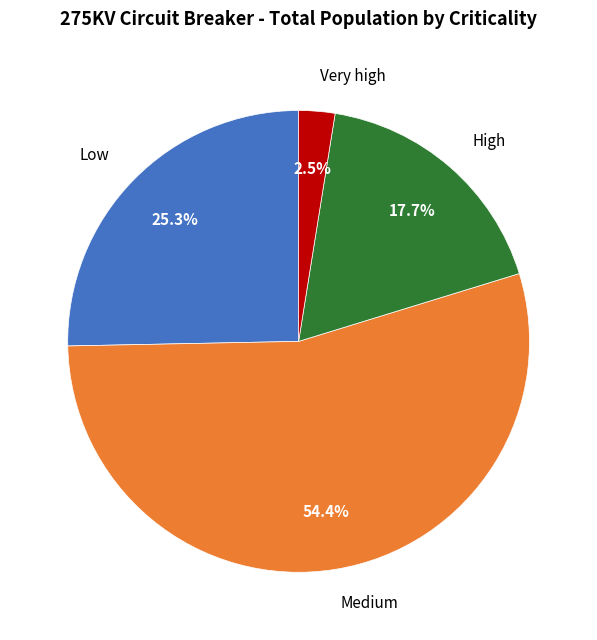

How many segments does this pie chart have?

4